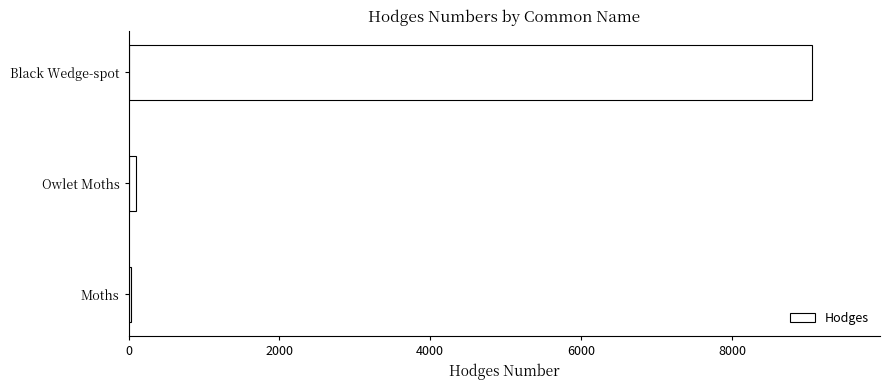

True or false: the data shows 9057.0 at Black Wedge-spot.

True